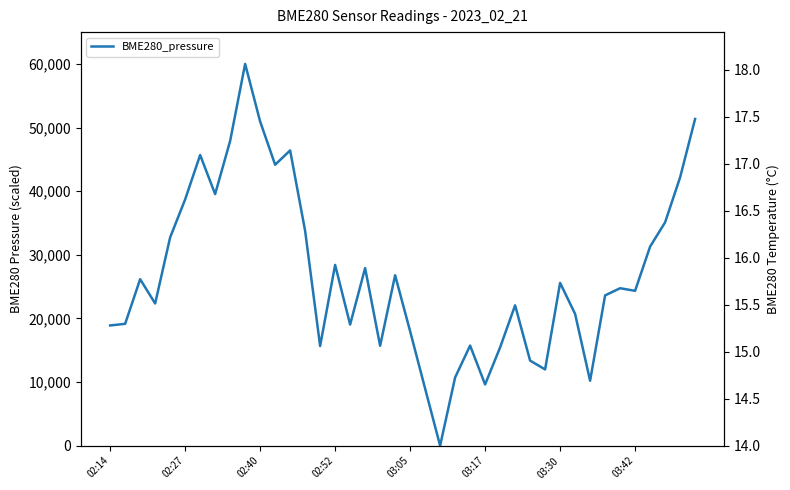

How many categories are shown in the chart?

40